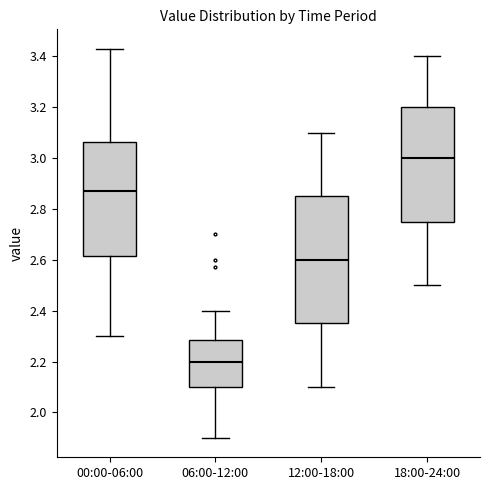

Where does the upper whisker of the box for 00:00-06:00 end on the y-axis? The values are not printed on the chart, so give them approximately, as read against the axis.

3.44